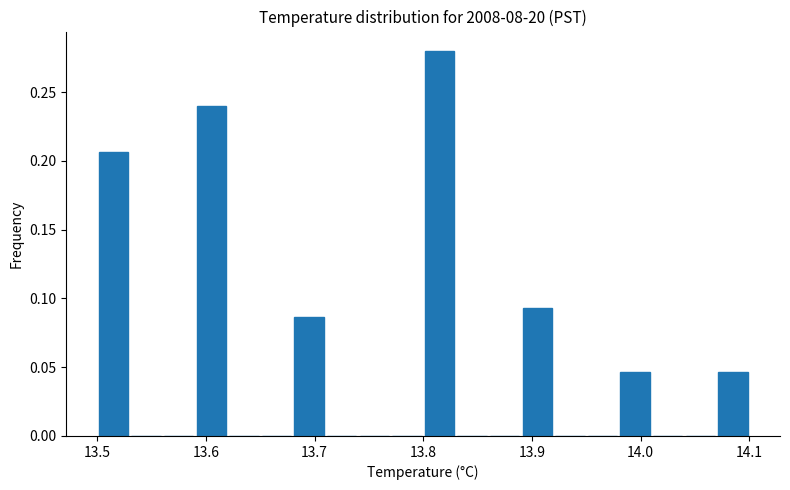

Read against the x-axis, roughly where is the centre of the tallest bar?

13.82